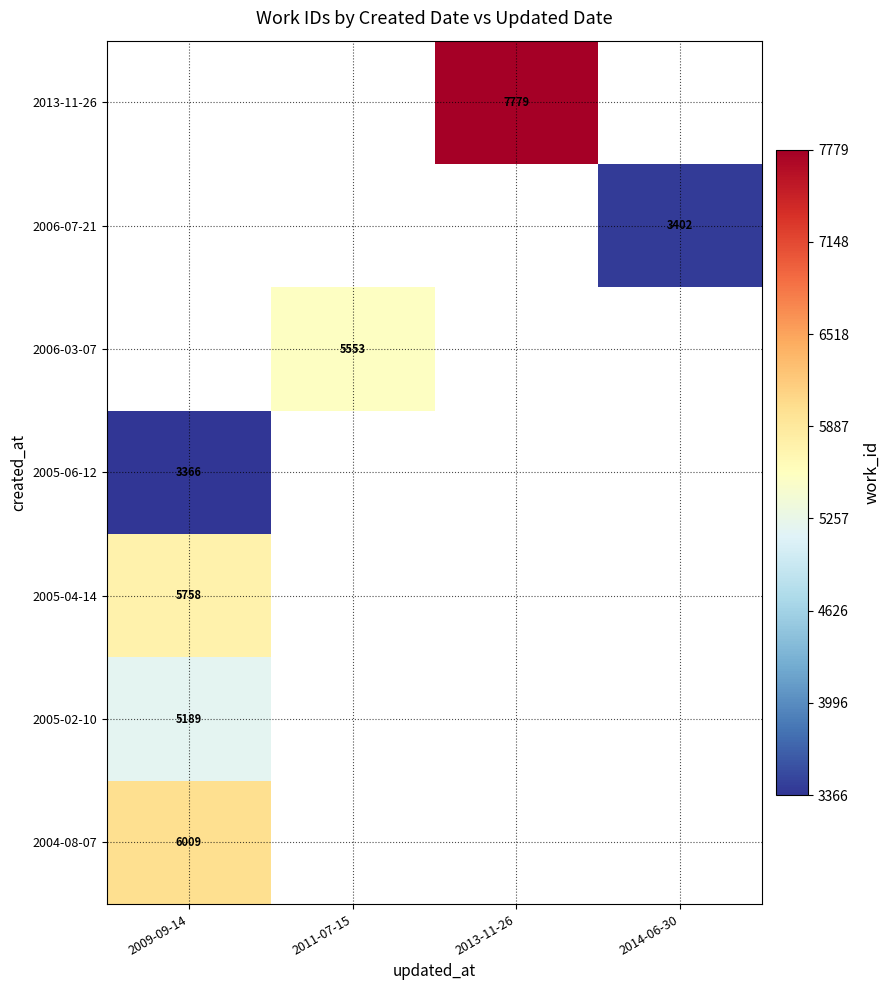

The 2006-03-07 series shows 5553 at 2011-07-15. True or false?

True